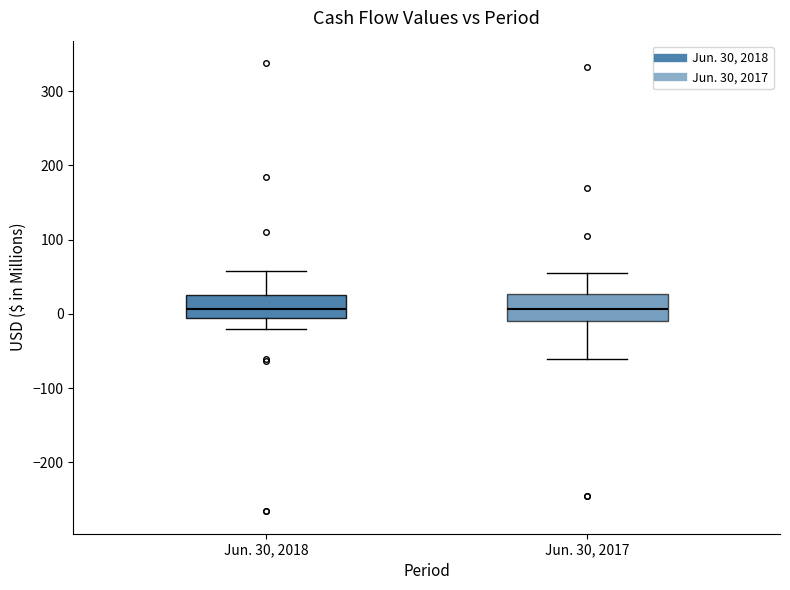

Where does the median line of the box for Jun. 30, 2018 sit on the y-axis? The values are not printed on the chart, so give them approximately, as read against the axis.

10